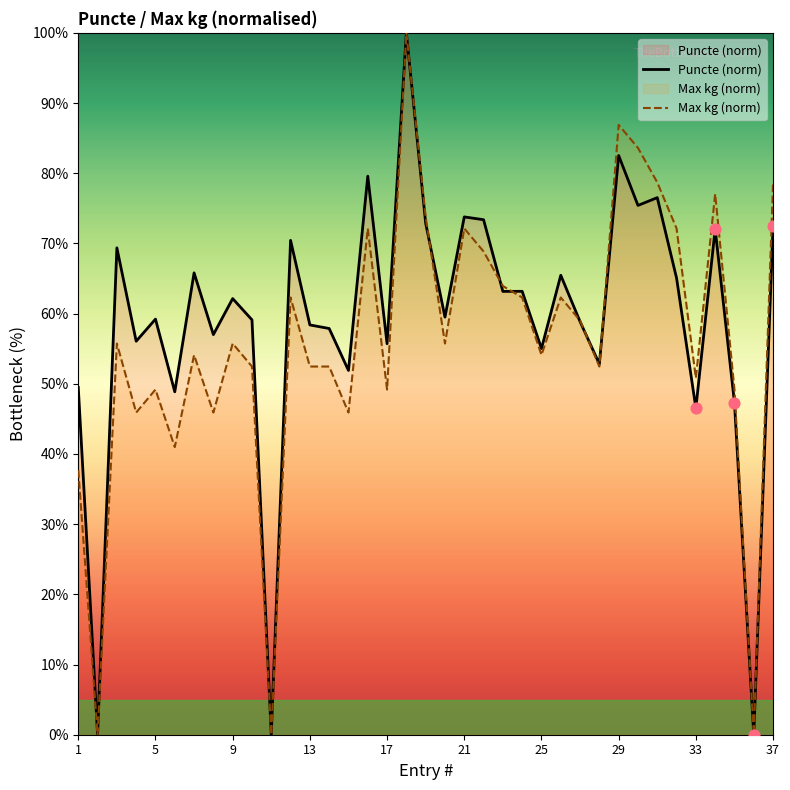

Which series contains the highest Y value?

Puncte